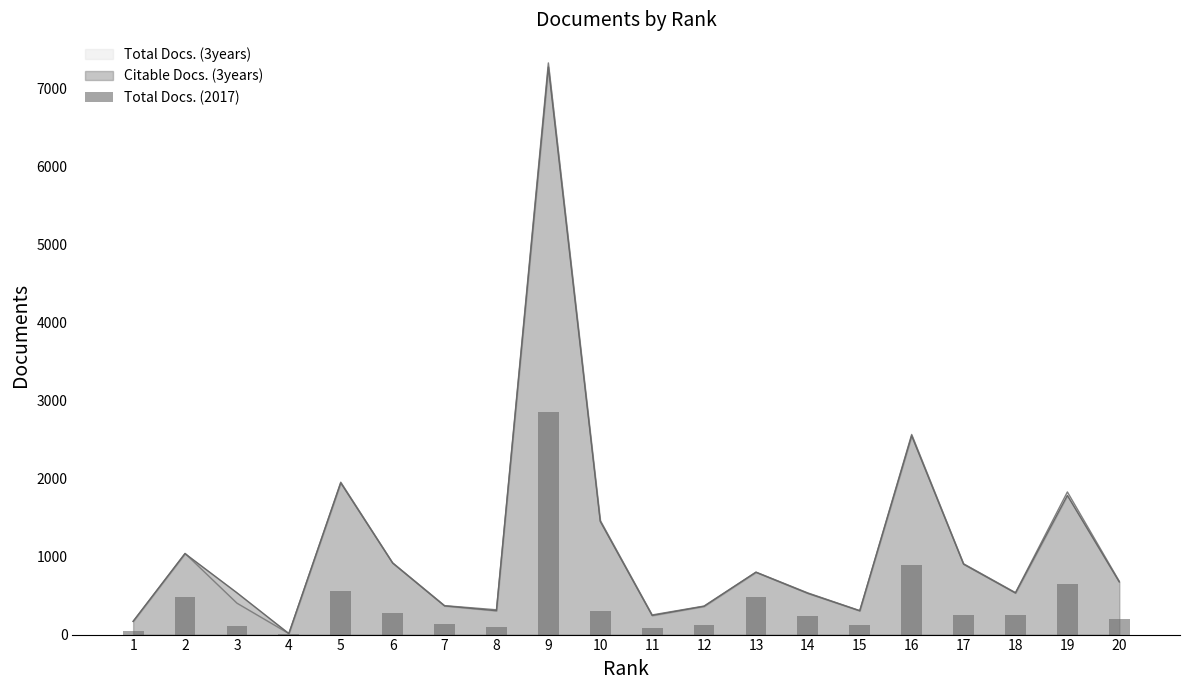

Which label corresponds to the smallest value in the chart?

4